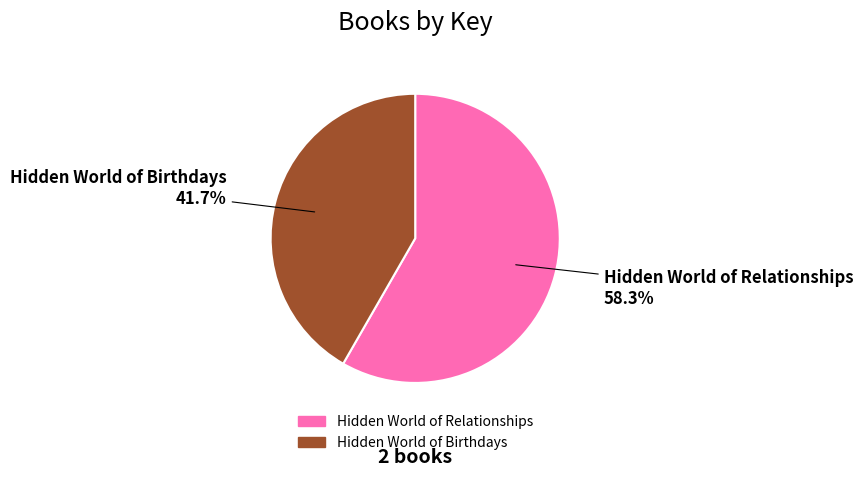

Does any single category account for the majority?

Yes